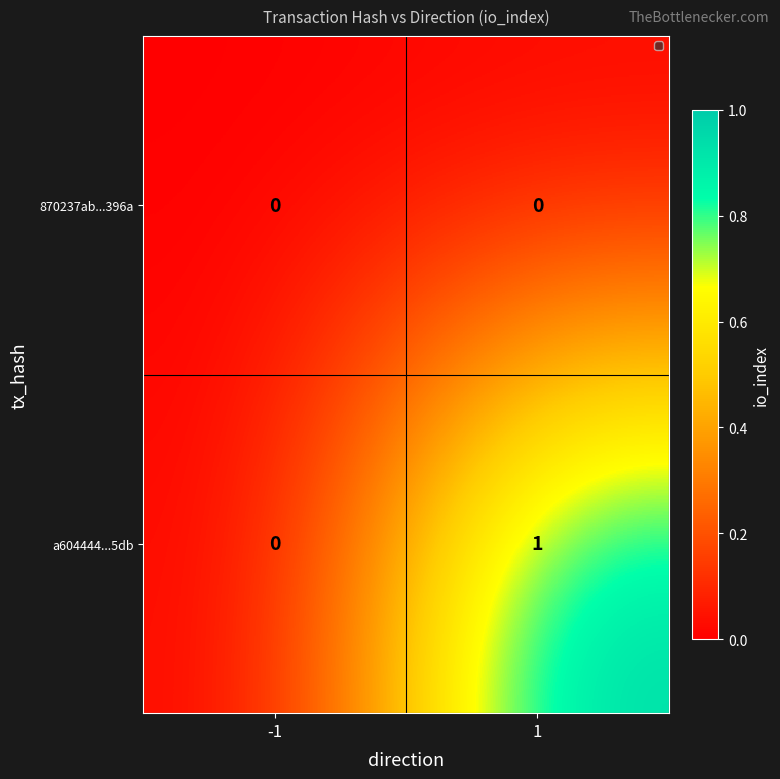

List the series in order of their overall mean, lowest first.

870237ab...396a, a604444...5db